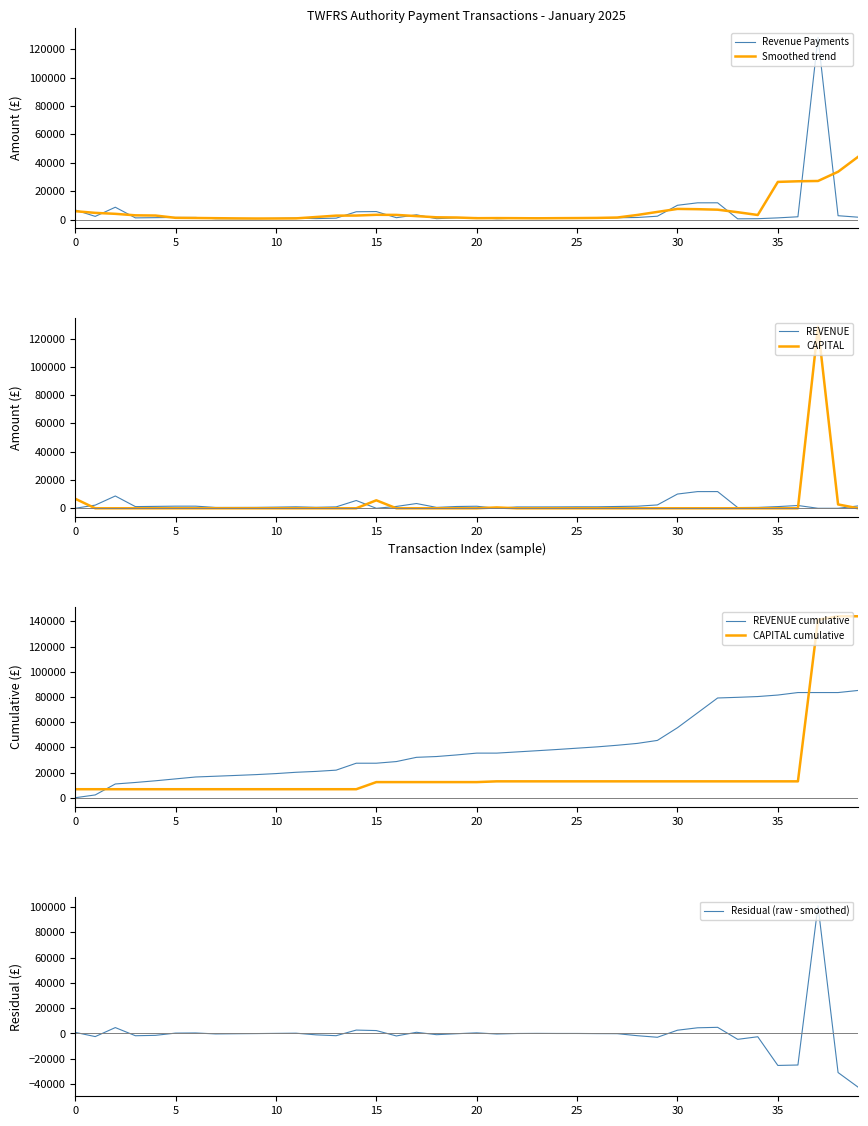

What is the maximum value for Revenue Payments?

128298.0